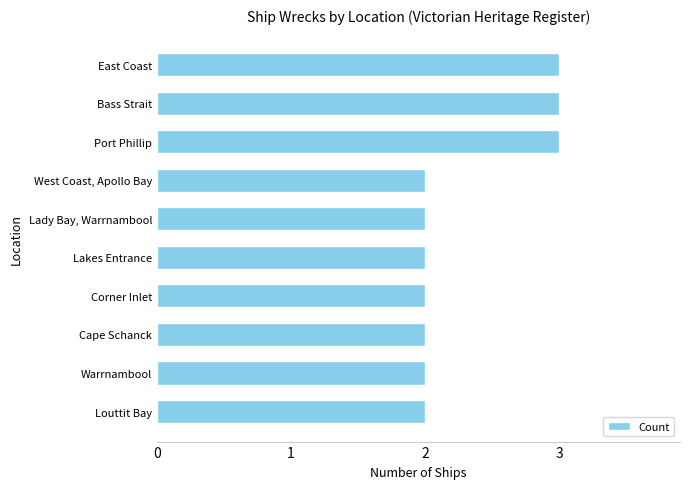

Read the value at Bass Strait.

3